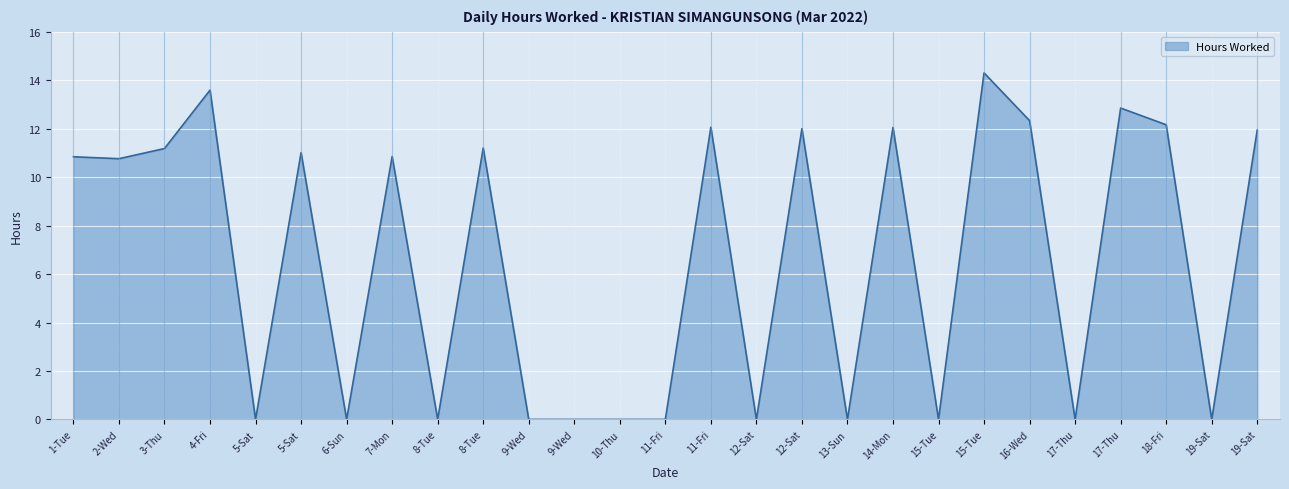

How many lines are shown in the chart?

1